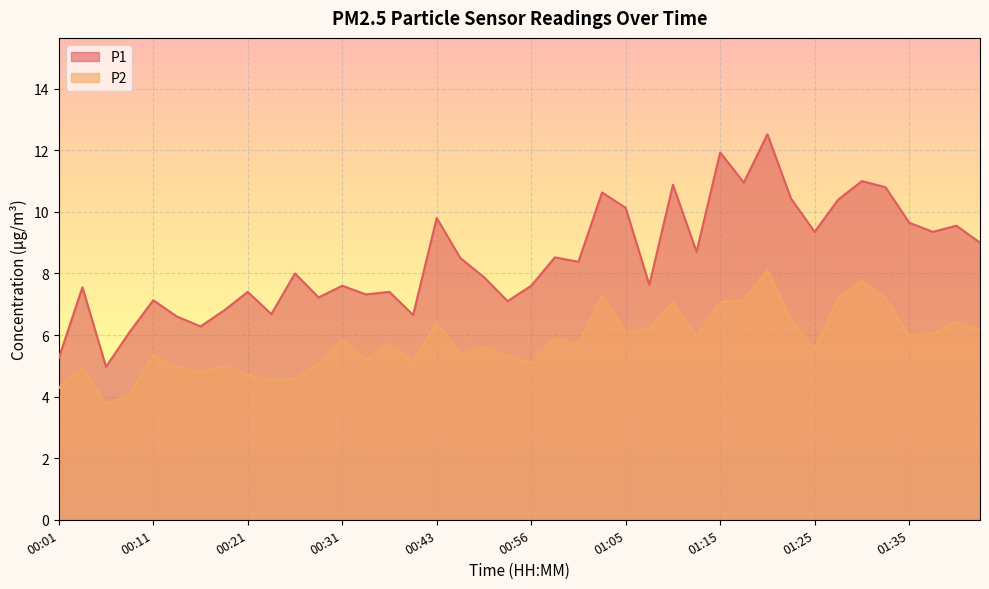

What is the lowest value of the P1 series?

5.0